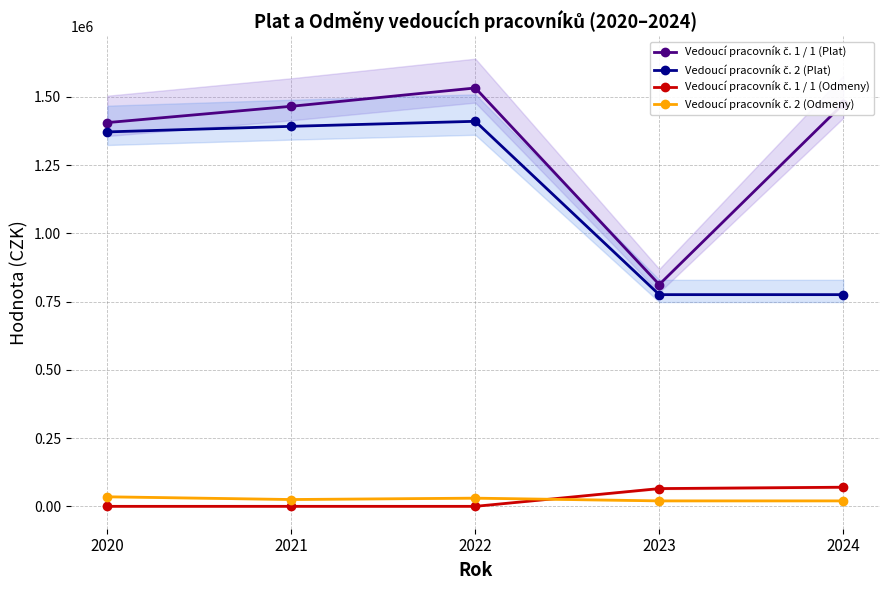

What is the difference between the second highest and minimum values in the Vedoucí pracovník č. 1 / 1 (Odmeny) series?

65000